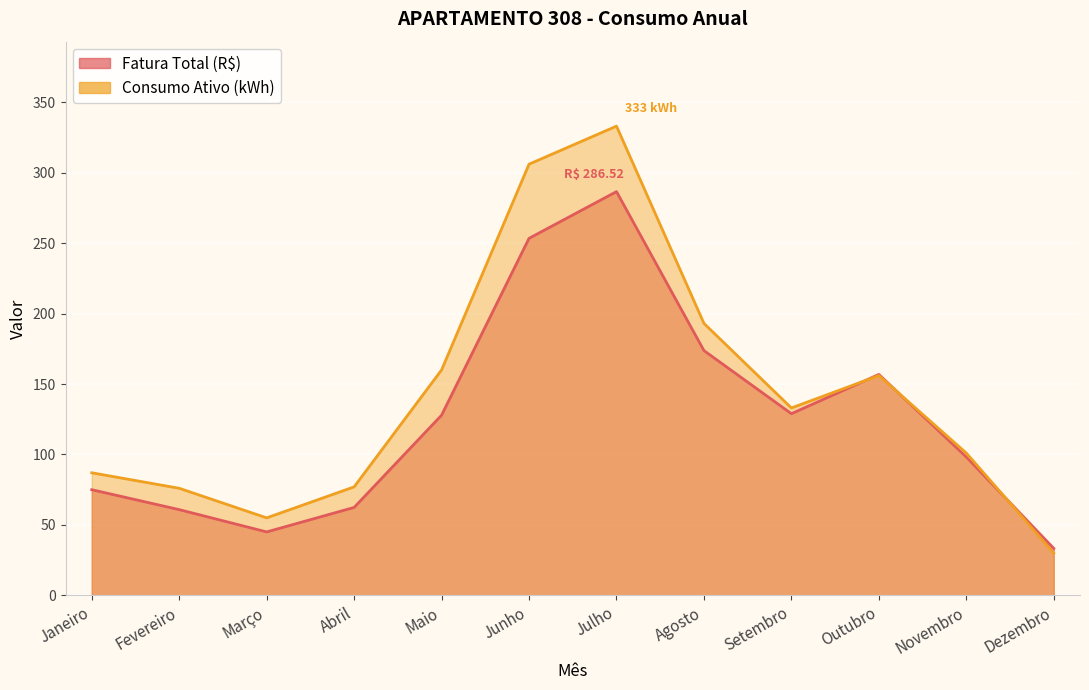

What is the difference between the maximum and minimum values in the Fatura Total (R$) series?

253.2